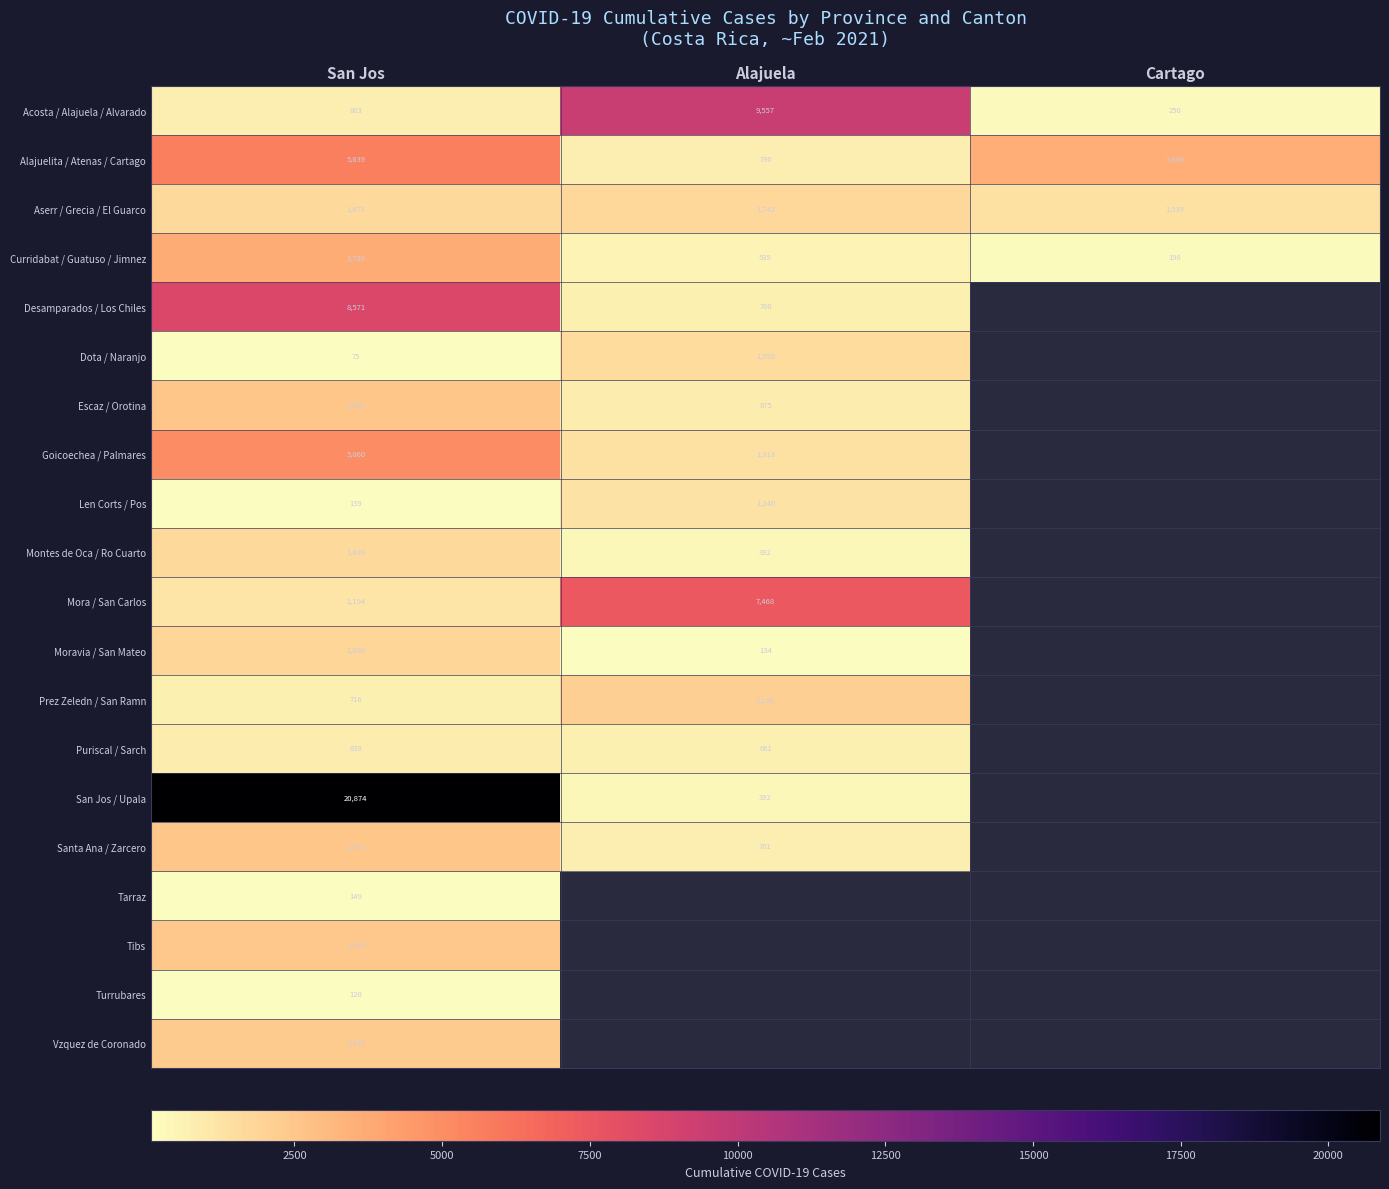

The value of Aserr / Grecia / El Guarco at Cartago is 1339. True or false?

True